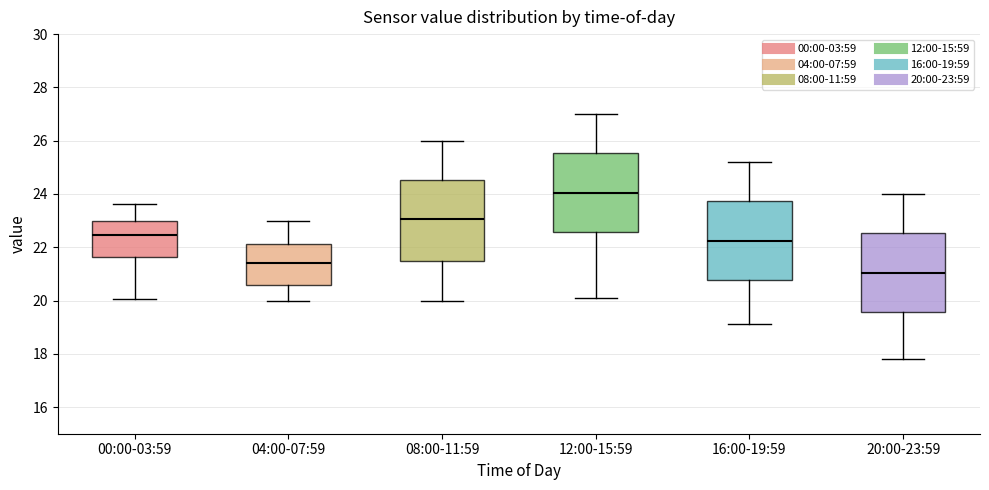

Reading left to right, transcribe this box plot: for each box, give where its median line is, the range the box spans, and where its two whiskers end, as read against the y-axis. The values are not printed on the chart, so give them approximately, as read against the axis.

00:00-03:59: median 22.4, box 21.6 to 23.0, whiskers 20.0 to 23.6
04:00-07:59: median 21.4, box 20.6 to 22.2, whiskers 20.0 to 23.0
08:00-11:59: median 23.0, box 21.4 to 24.6, whiskers 20.0 to 26.0
12:00-15:59: median 24.0, box 22.6 to 25.6, whiskers 20.2 to 27.0
16:00-19:59: median 22.2, box 20.8 to 23.8, whiskers 19.2 to 25.2
20:00-23:59: median 21.0, box 19.6 to 22.6, whiskers 17.8 to 24.0